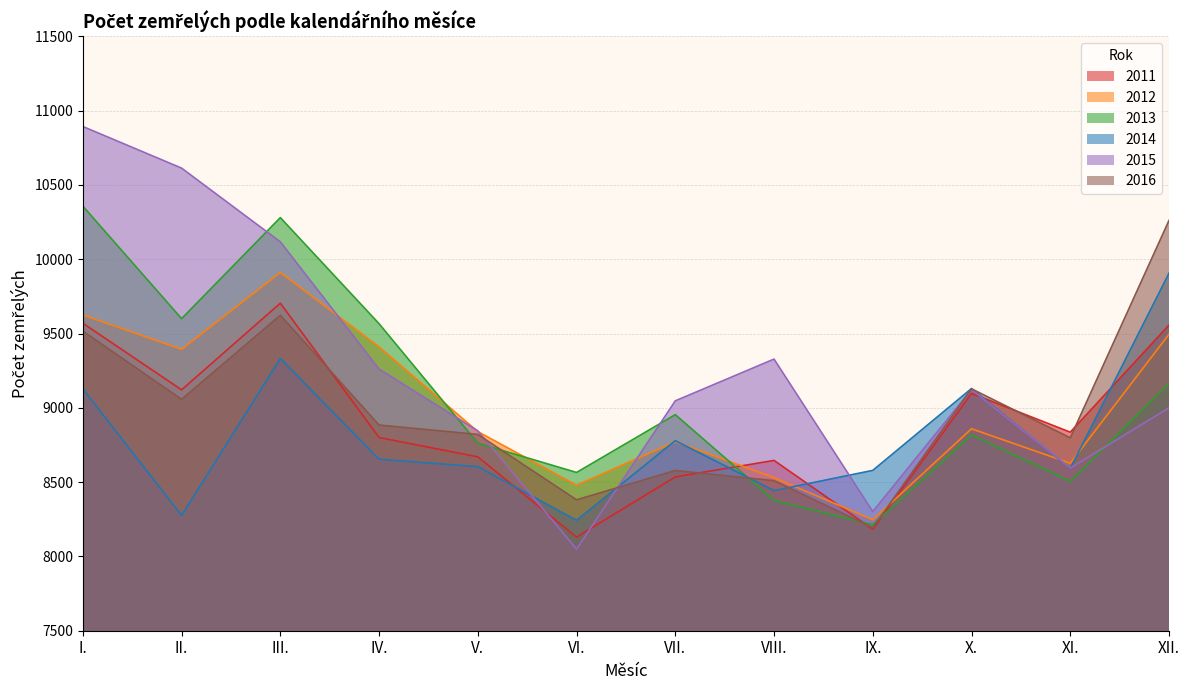

How many intersections are there between 2011 and 2016?

5